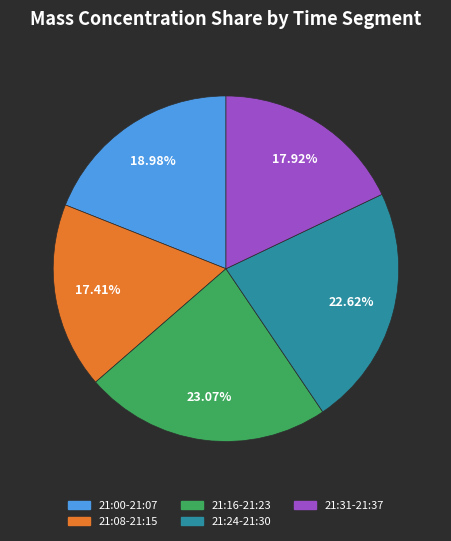

Is there any slice that represents more than half of the pie?

No